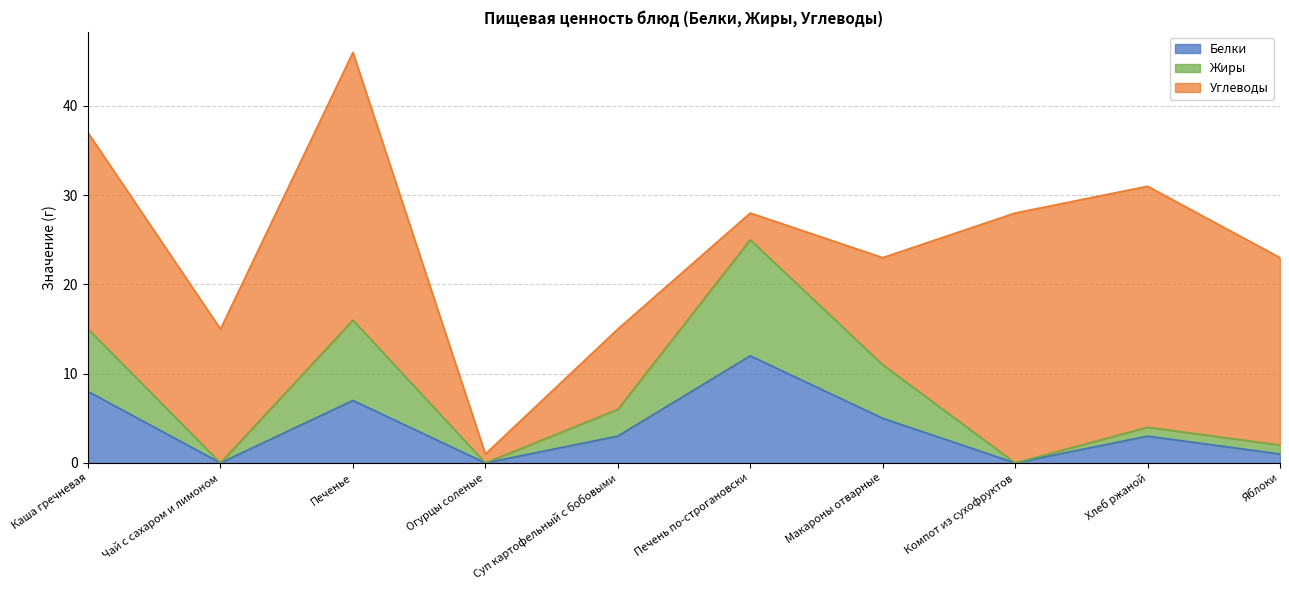

What is the maximum value for Белки?

12